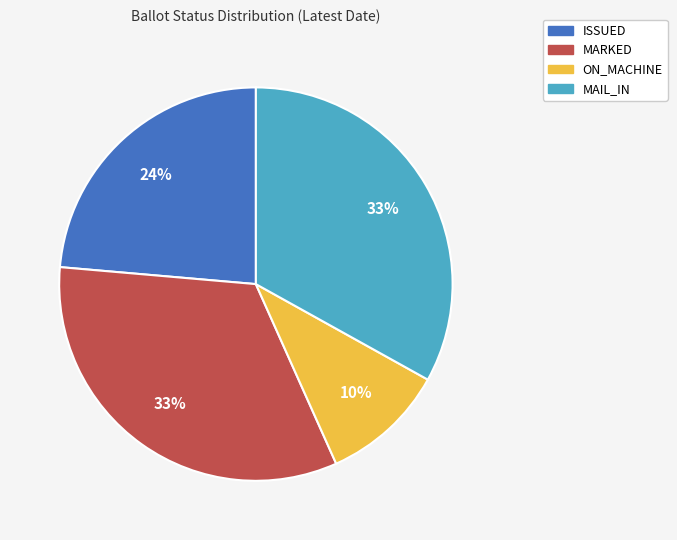

What percentage is the ISSUED slice, to the nearest percent?

24%